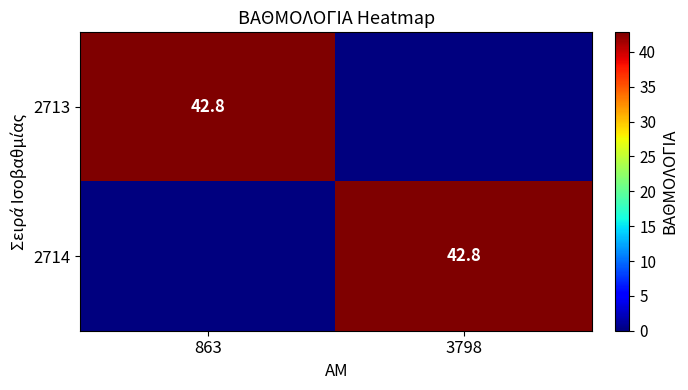

What is the maximum value shown in the chart?

42.8